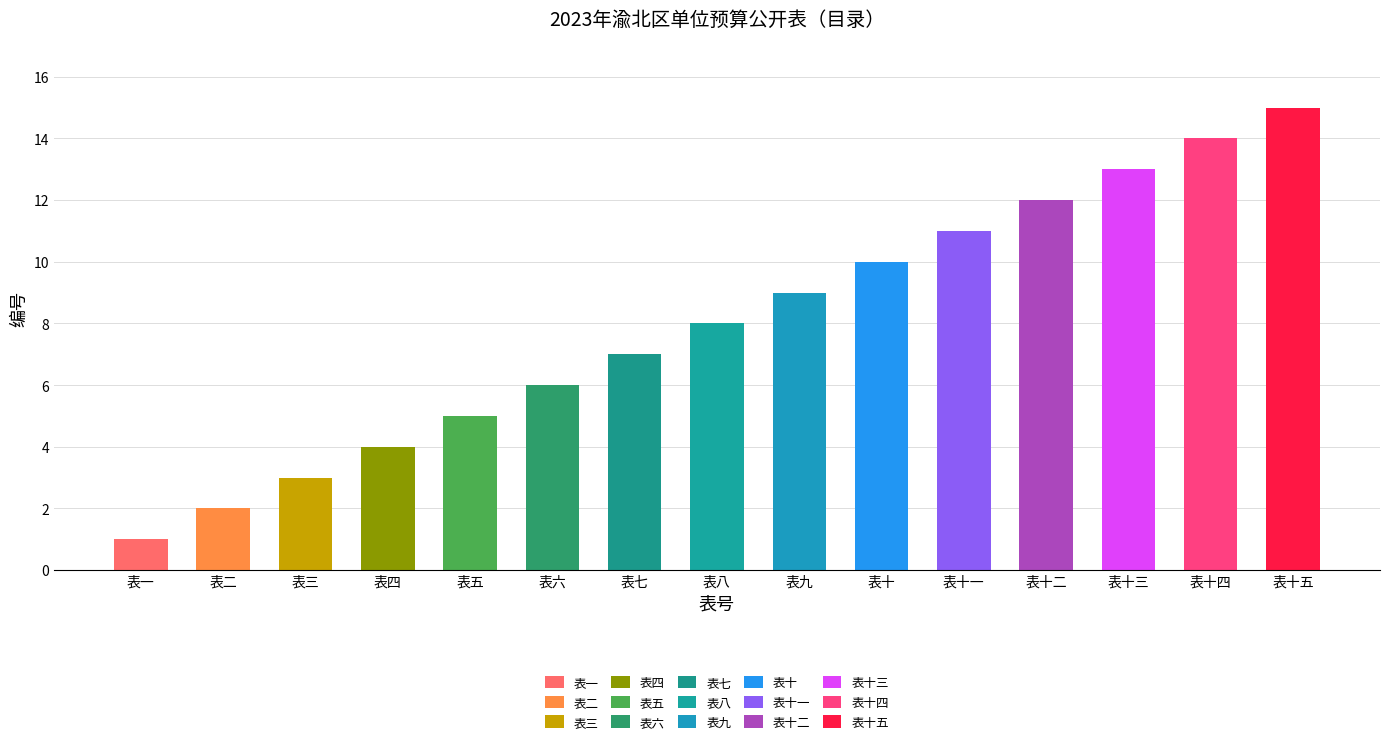

What position from the right is 表十五?

1